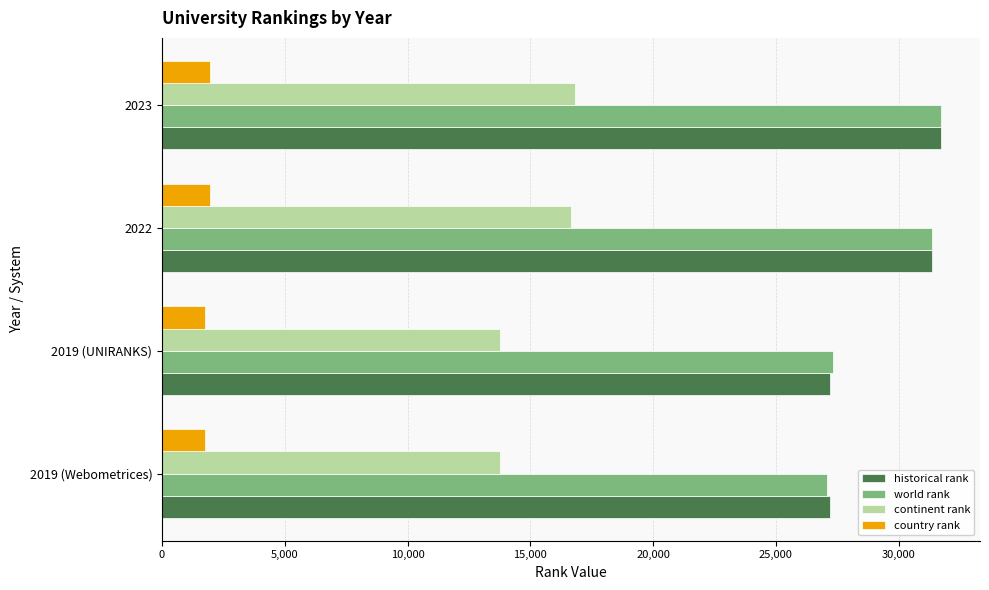

At which label is historical rank closest to 29466?

2022